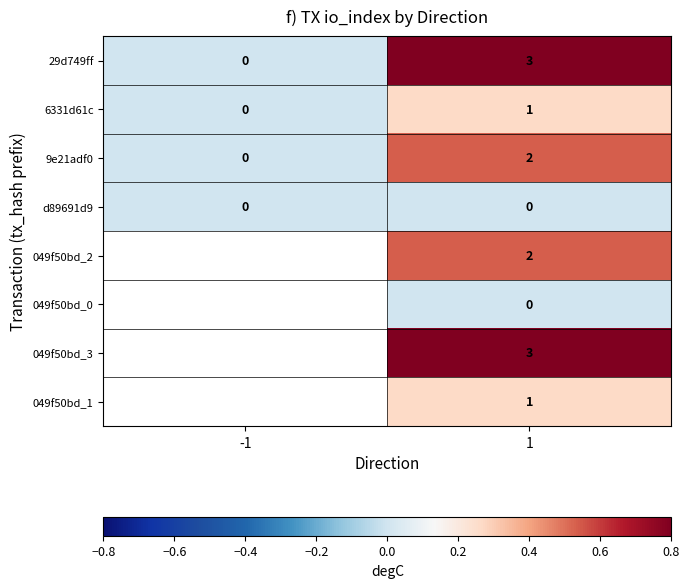

What is the spread (max minus min) of values at 1?

3